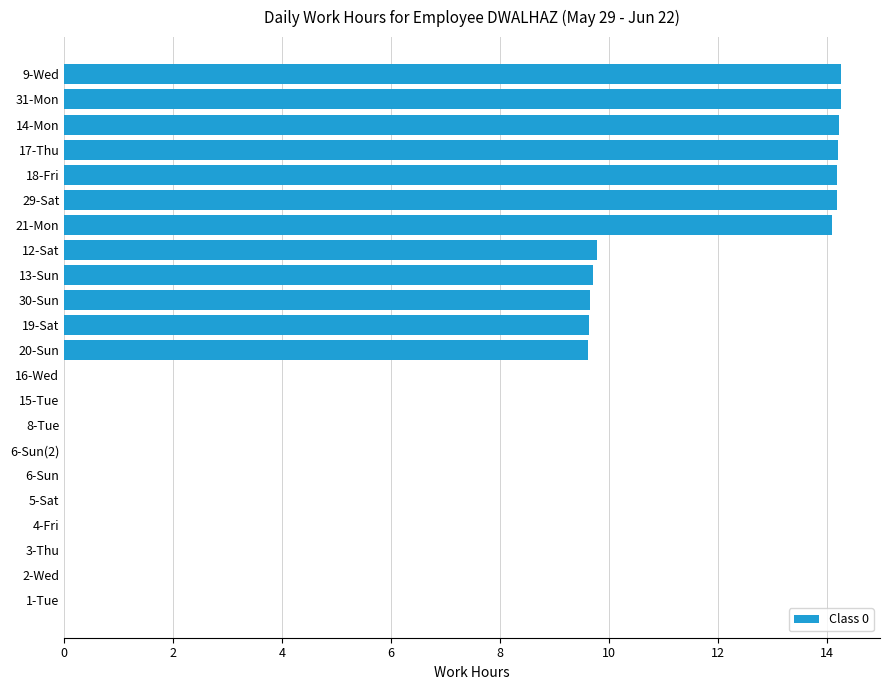

The chart shows a value of 6.0 at 9-Wed. True or false?

False